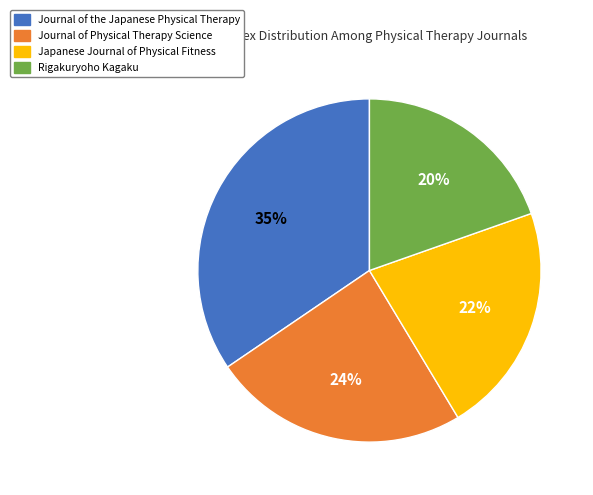

What is the smallest slice in the pie chart?

Rigakuryoho Kagaku